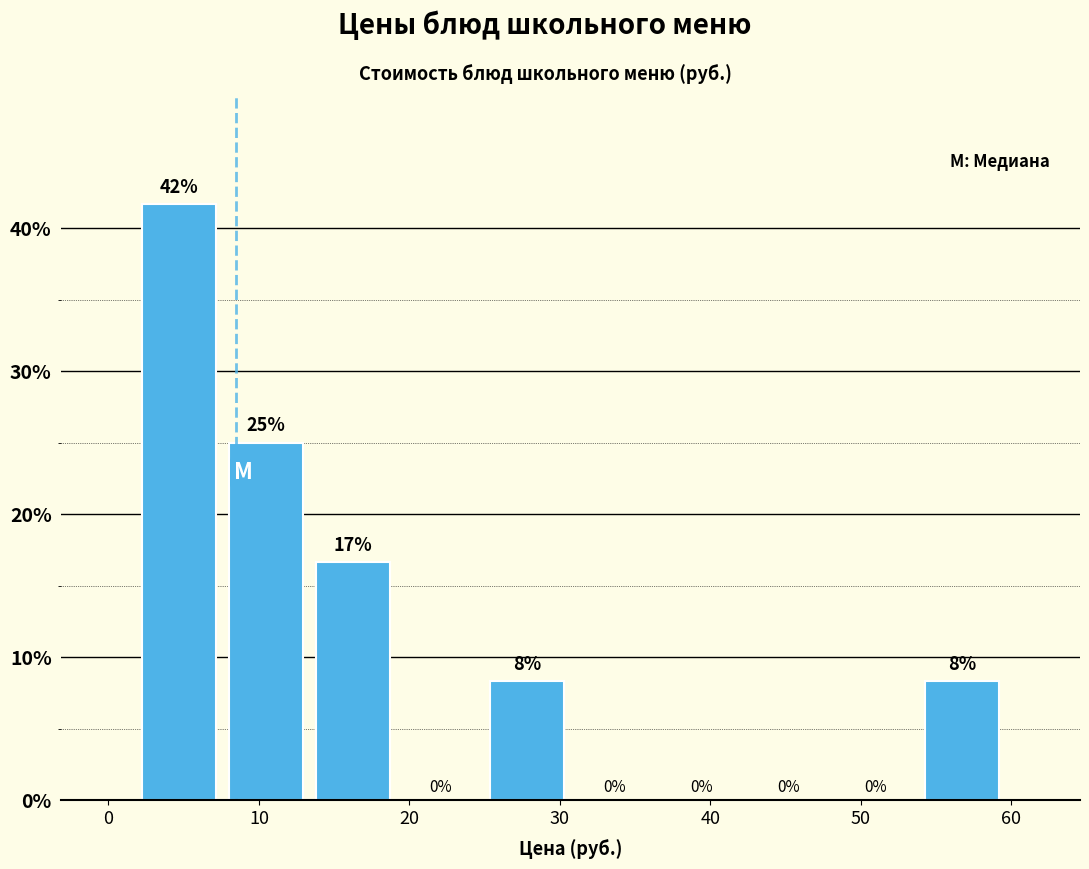

Which range on the x-axis has the tallest bar?

2 to 8